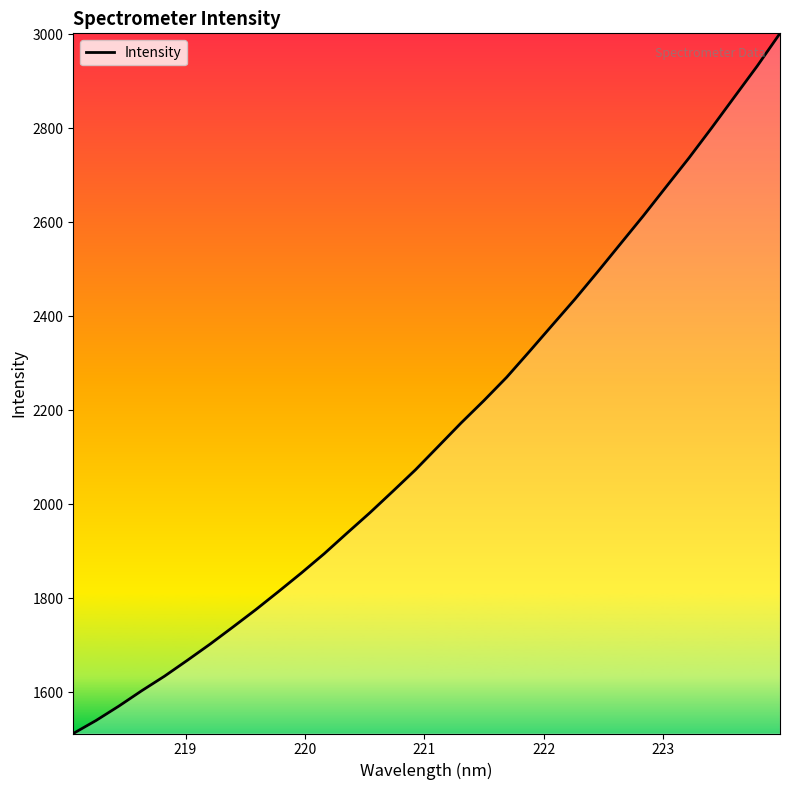

How many distinct data groups are displayed?

1